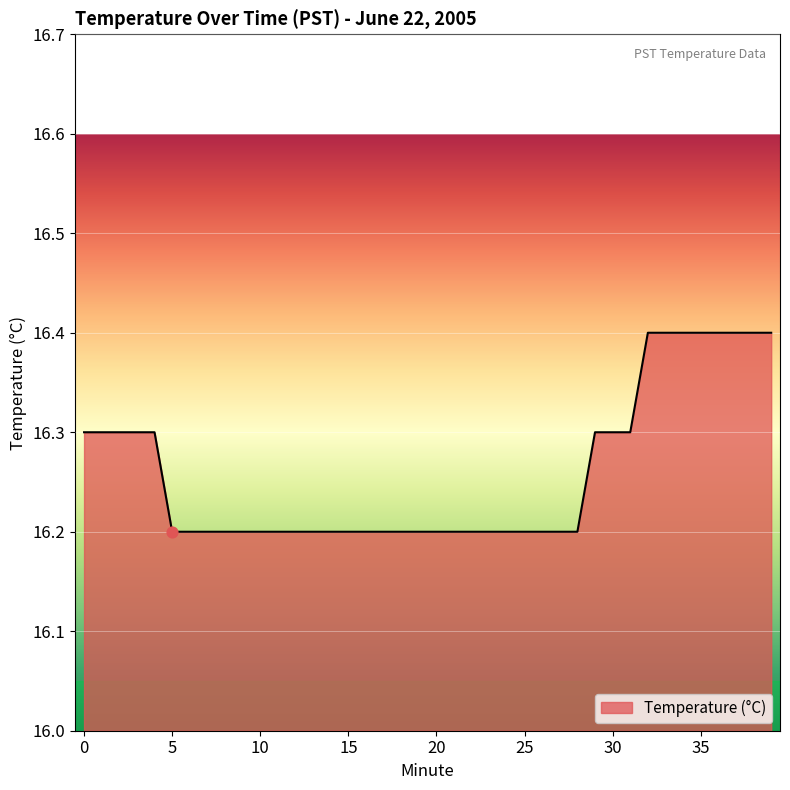

What is the smallest value displayed?

16.2